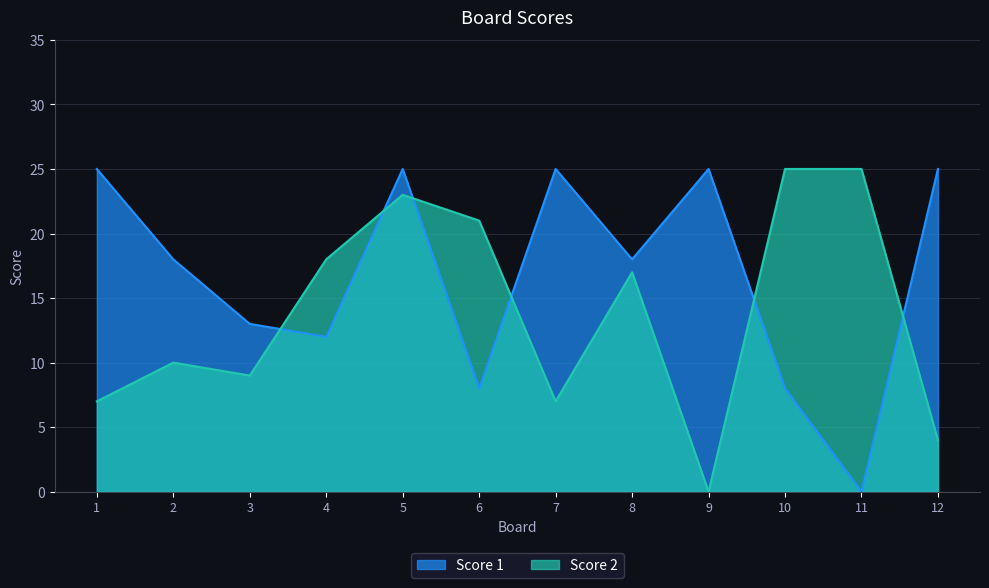

Which has a higher value, 6 or 10?

6